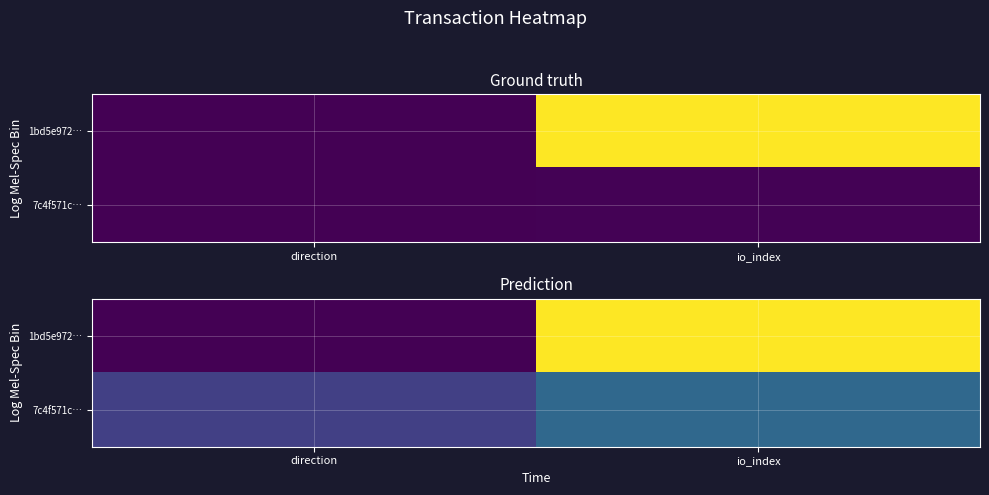

Where does the 7c4f571c… series first go above 1?

io_index